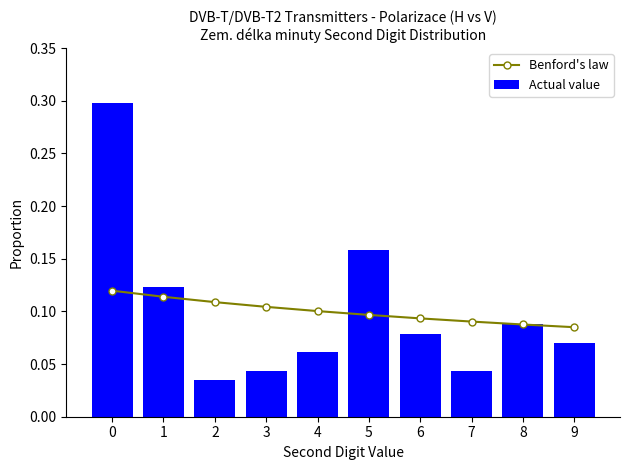

Count the Benford's law values in the range 0 to 1.

10